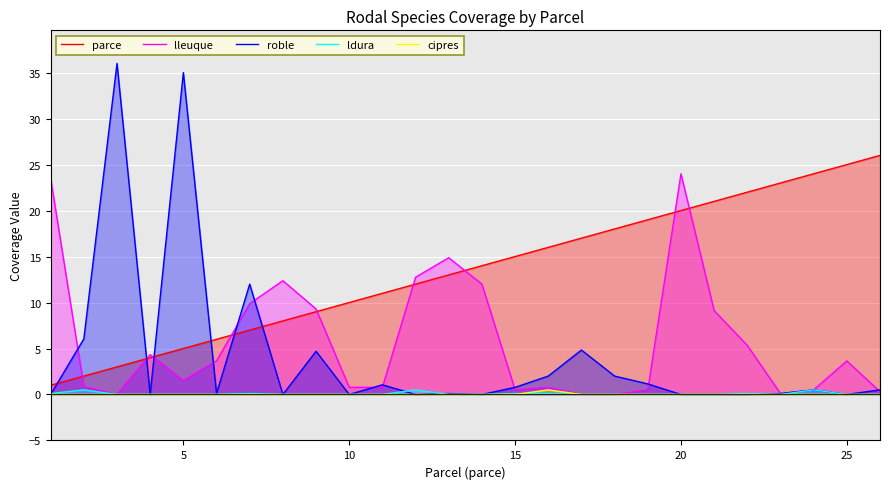

Which series has the largest total across all categories?

parce